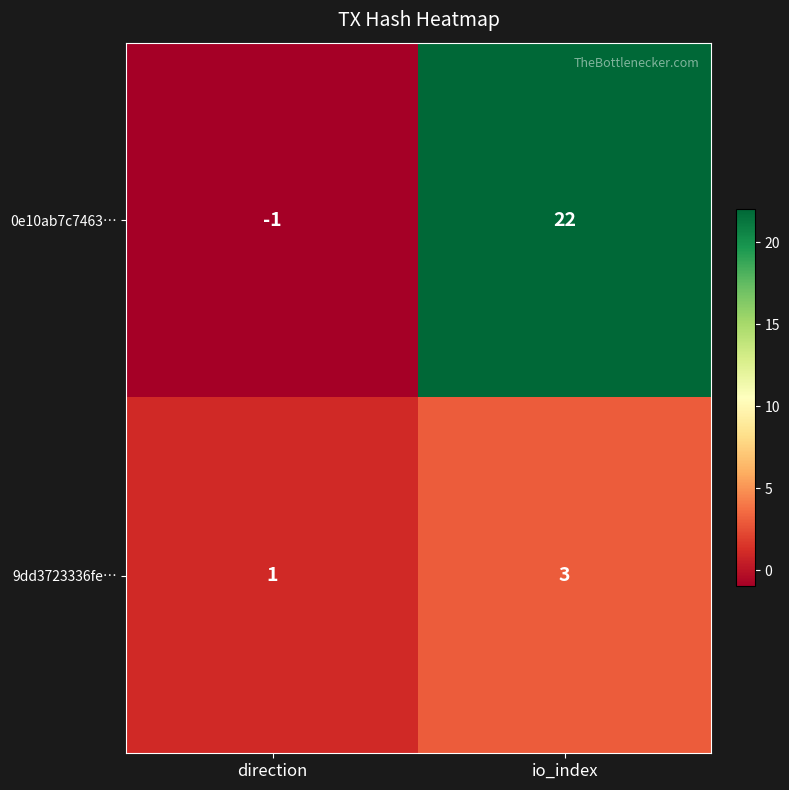

Reading left to right, what are all the values shown in this chart?

0e10ab7c7463…: direction=-1	io_index=22
9dd3723336fe…: direction=1	io_index=3